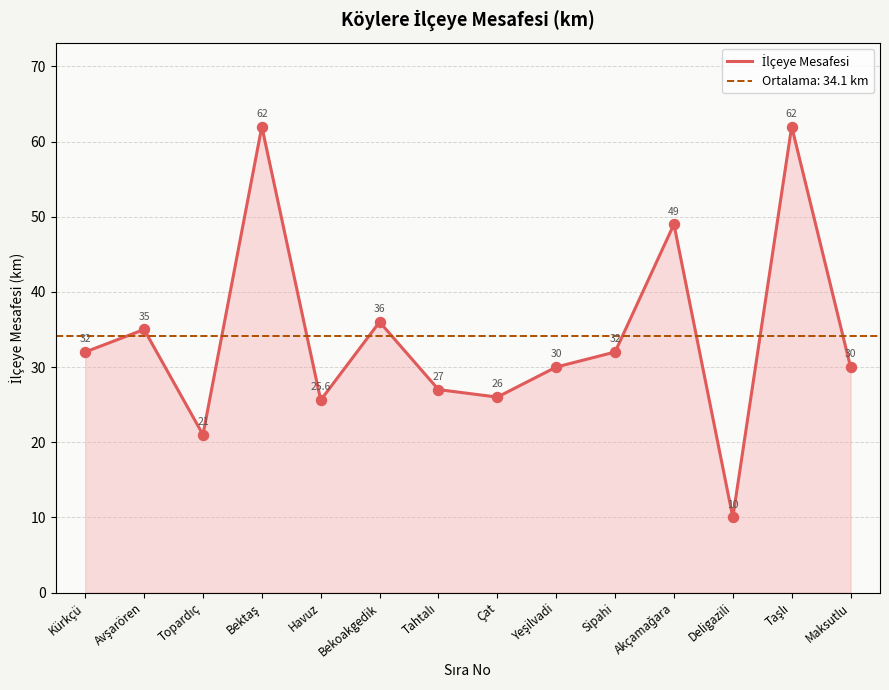

What is the change in value from Topardıç to Çat?

+5.0